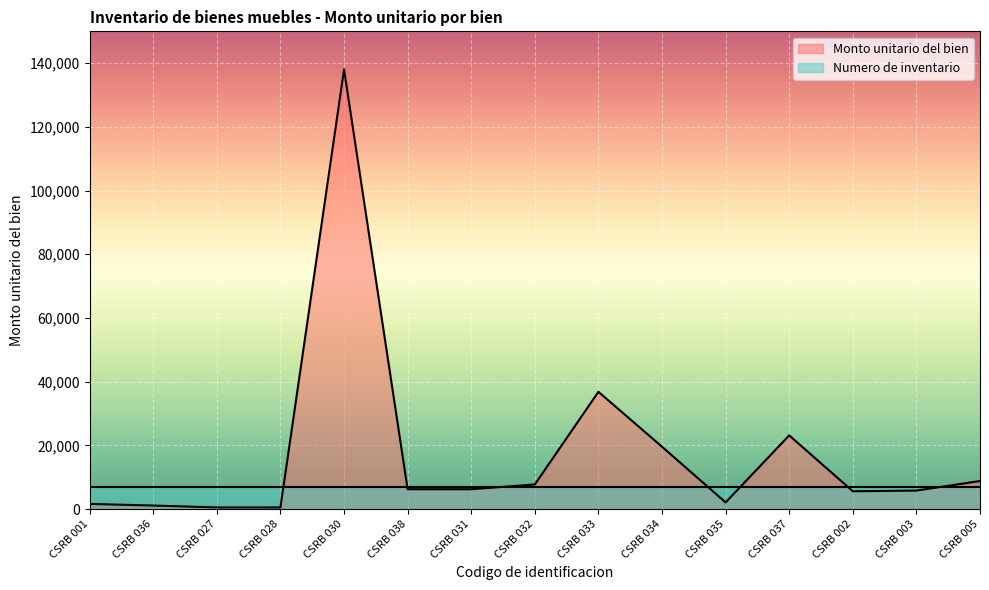

What is the change in value from CSRB 037 to CSRB 002?

-17543.0